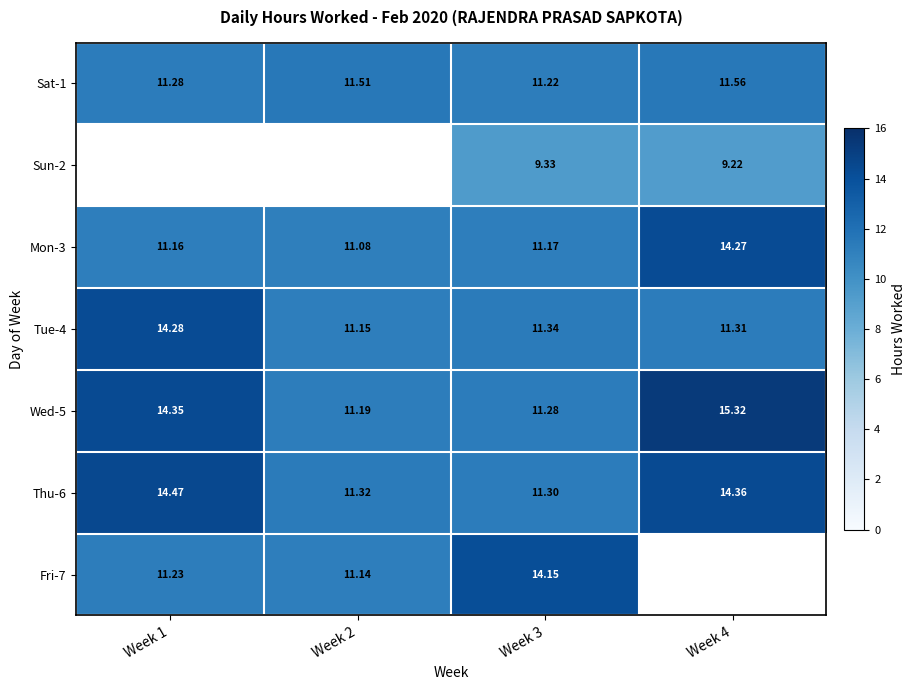

Which has a higher value, Week 2 or Week 3?

Week 2